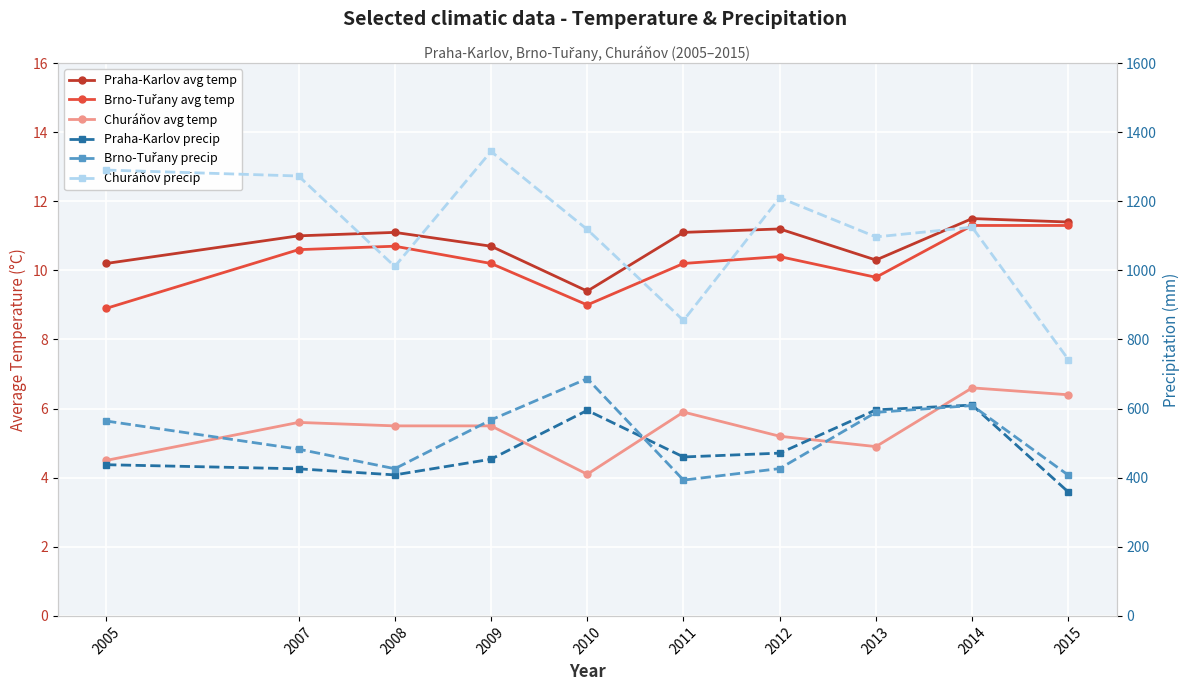

Between 2012 and 2005, which is larger?

2012